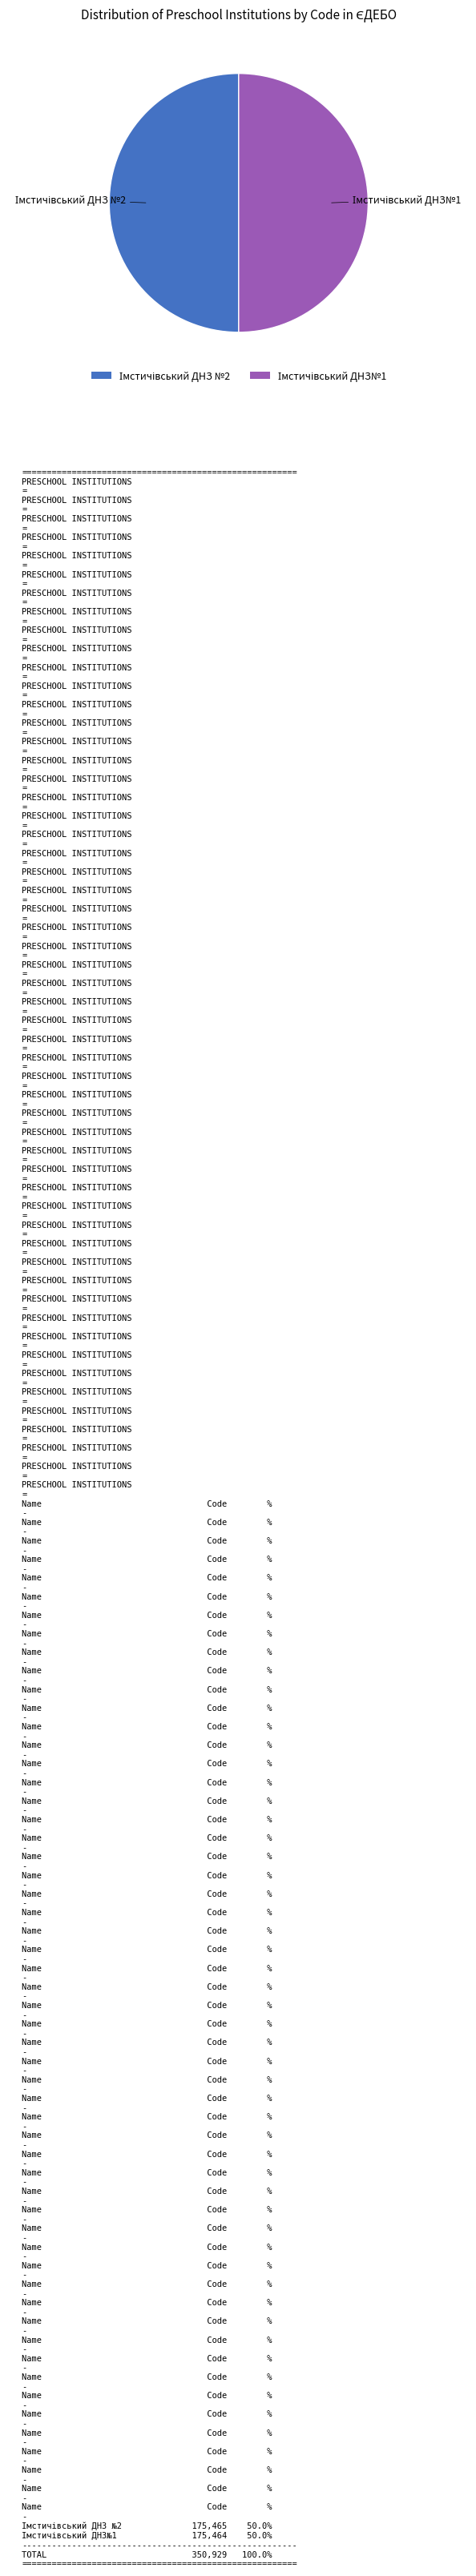

What is the smallest slice in the pie chart?

Імстичівський ДНЗ№1